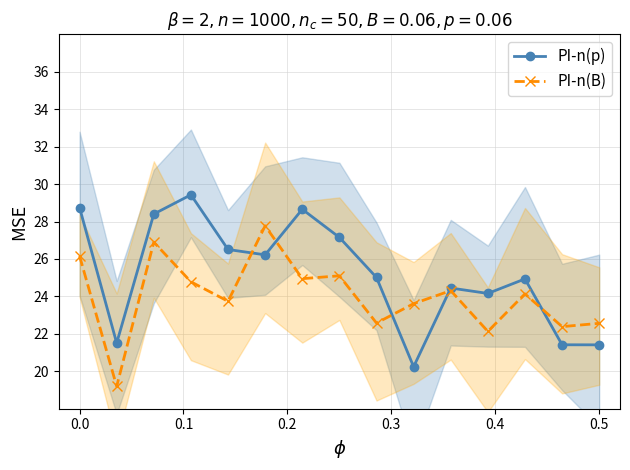

Does the chart display data point markers on the line(s)?

Yes